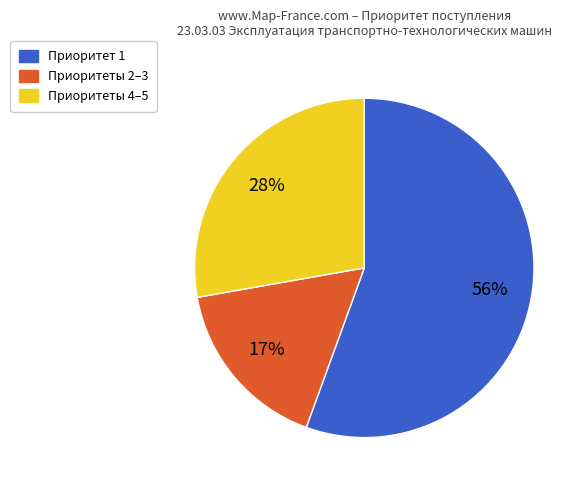

Is there any slice that represents more than half of the pie?

Yes